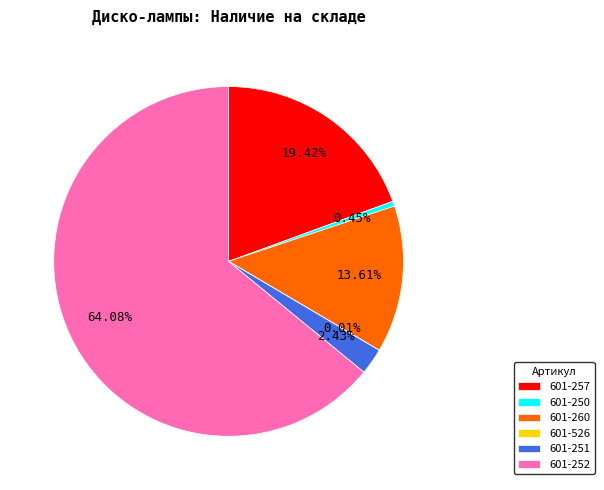

To the nearest percent, what is the difference between the largest and smallest slice percentages?

64%